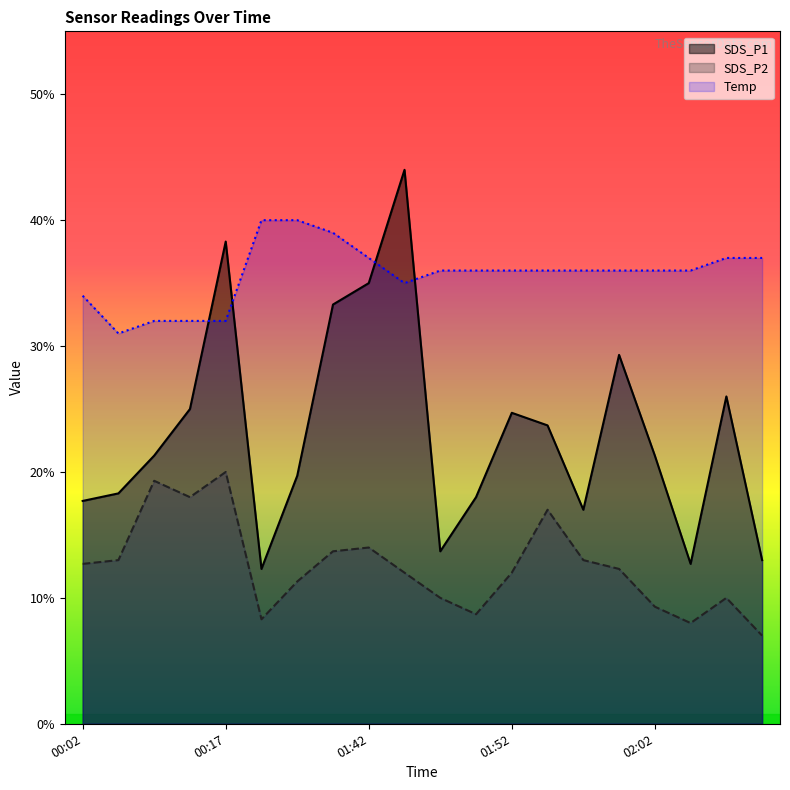

Is it true that SDS_P2 equals 1.4 at 01:42?

True